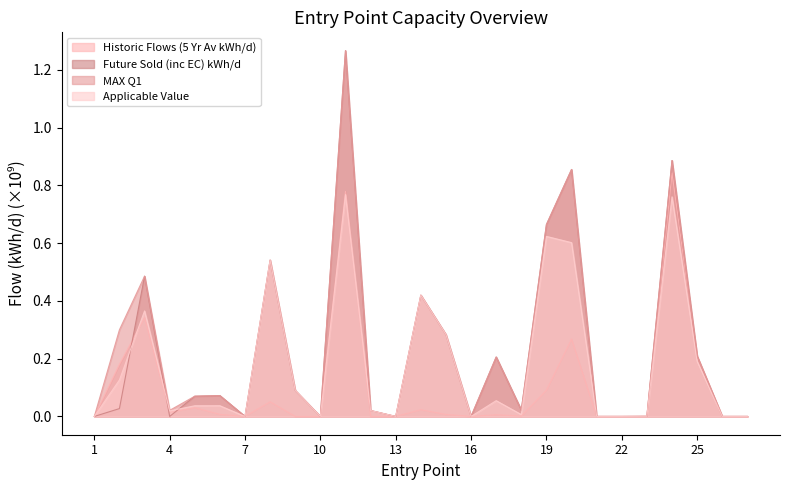

Does the chart have visible grid lines?

No